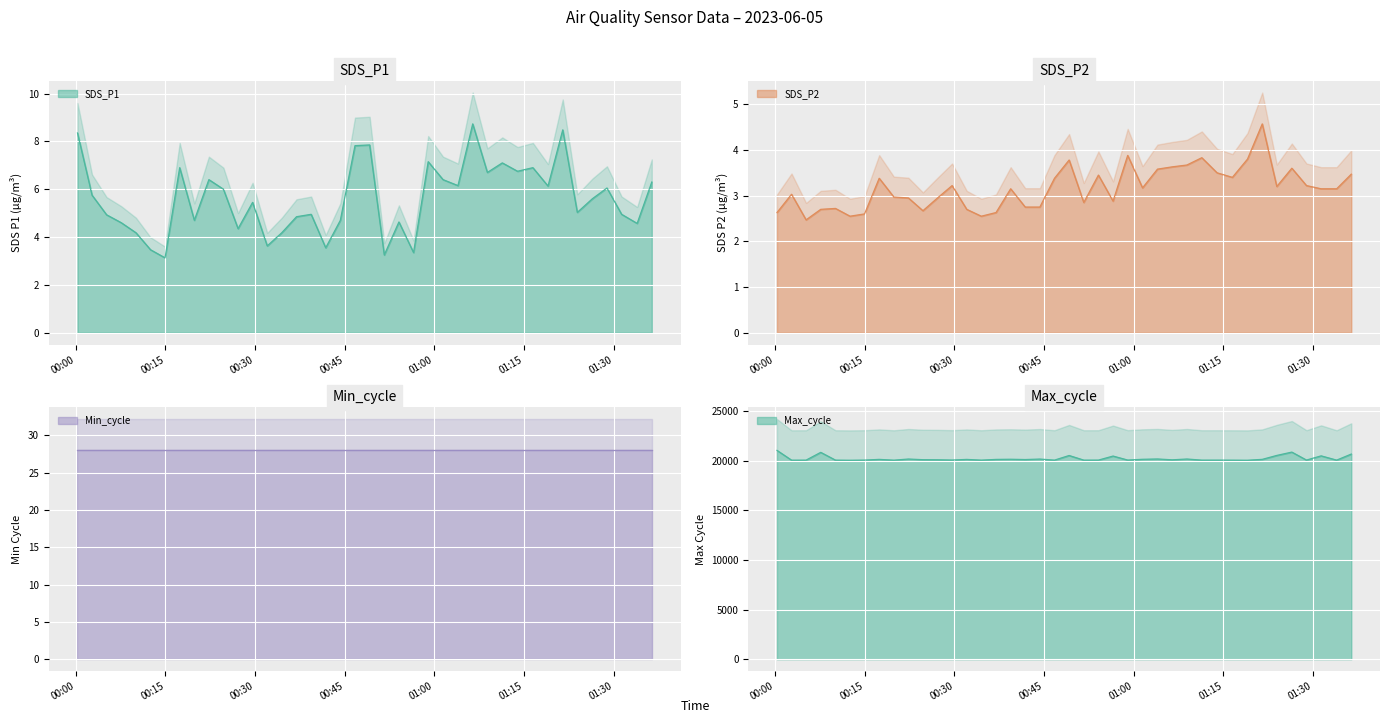

Is it true that Max_cycle equals 32560.6 at 10?

False